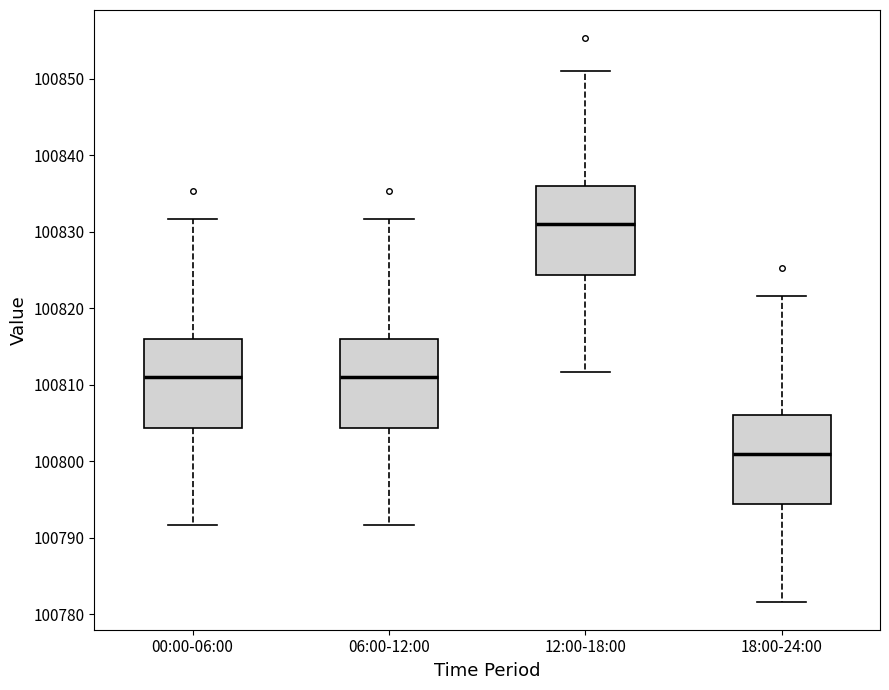

Where is the lower edge of the box for 18:00-24:00 on the y-axis? The values are not printed on the chart, so give them approximately, as read against the axis.

100794